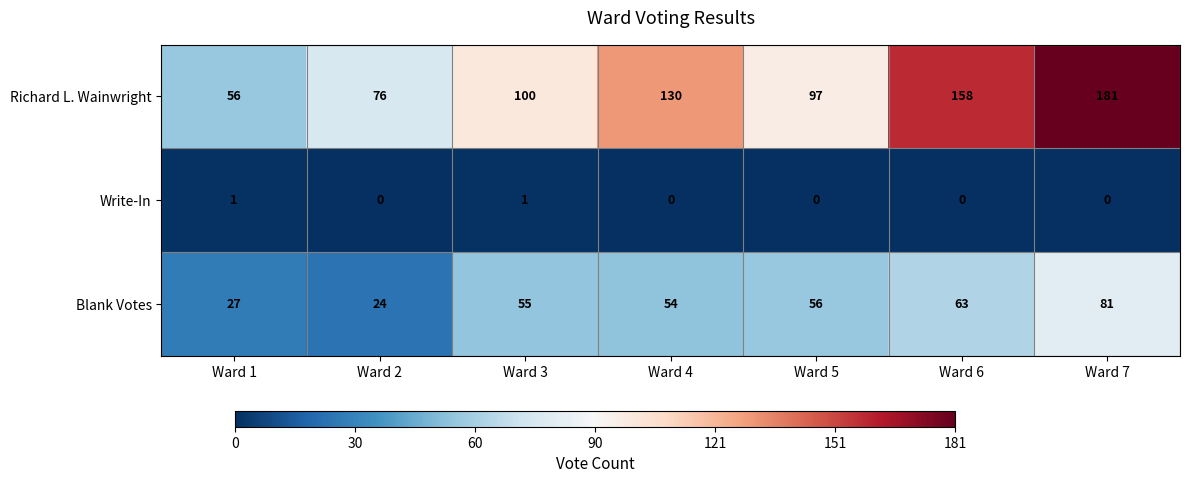

Where is Richard L. Wainwright nearest to the value 118?

Ward 4